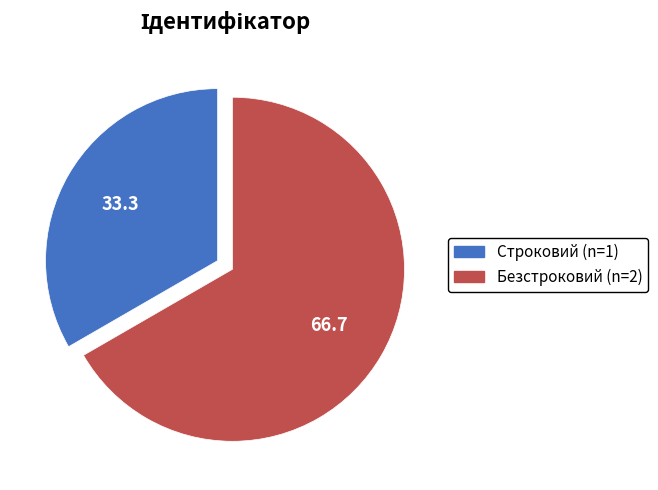

Is Строковий the majority of the pie?

No